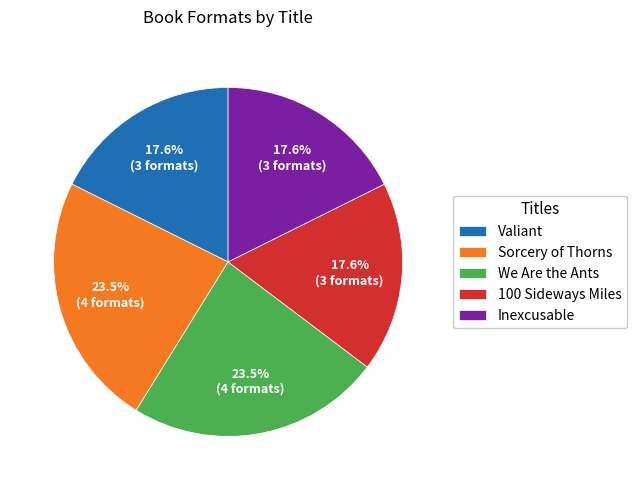

What is the total percentage of 100 Sideways Miles and Valiant?

35.3%